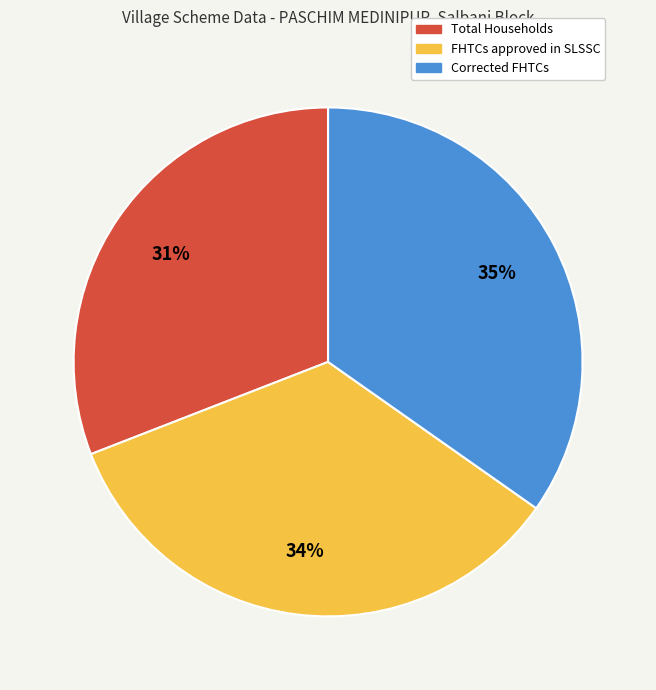

What is the ratio of the value at FHTCs approved in SLSSC to the value at Corrected FHTCs?

1.0